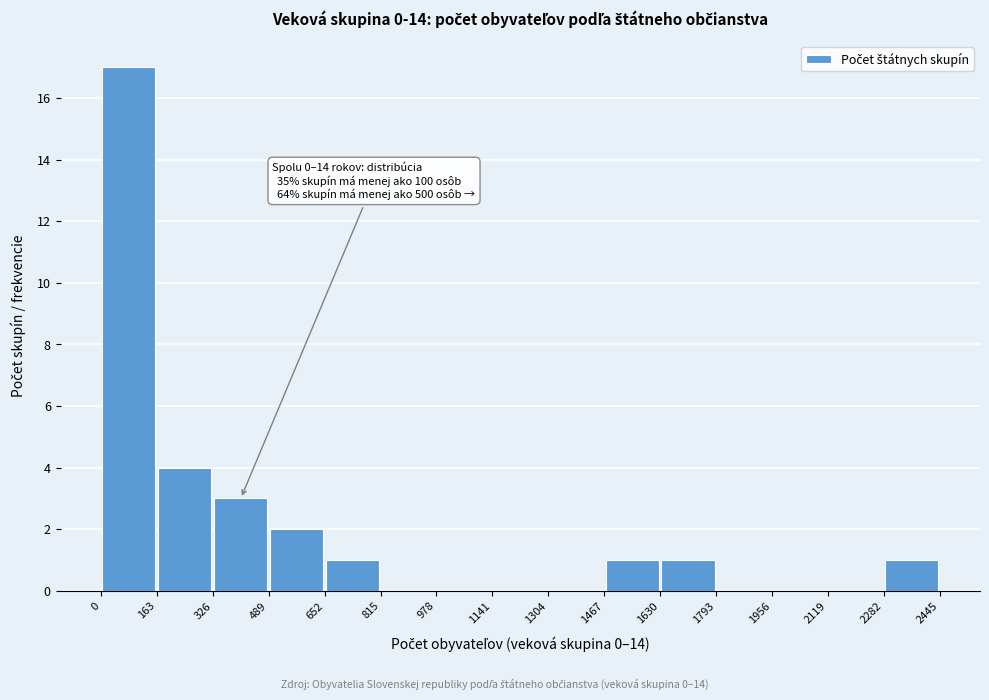

Which range on the x-axis has the tallest bar?

0 to 163